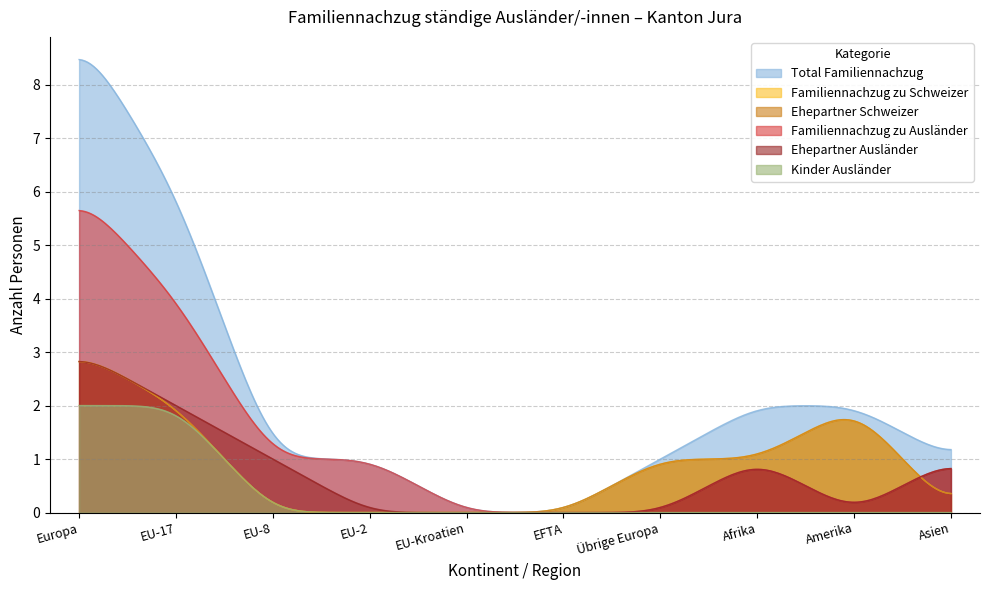

What is the sum of all Ehepartner Schweizer values?

9